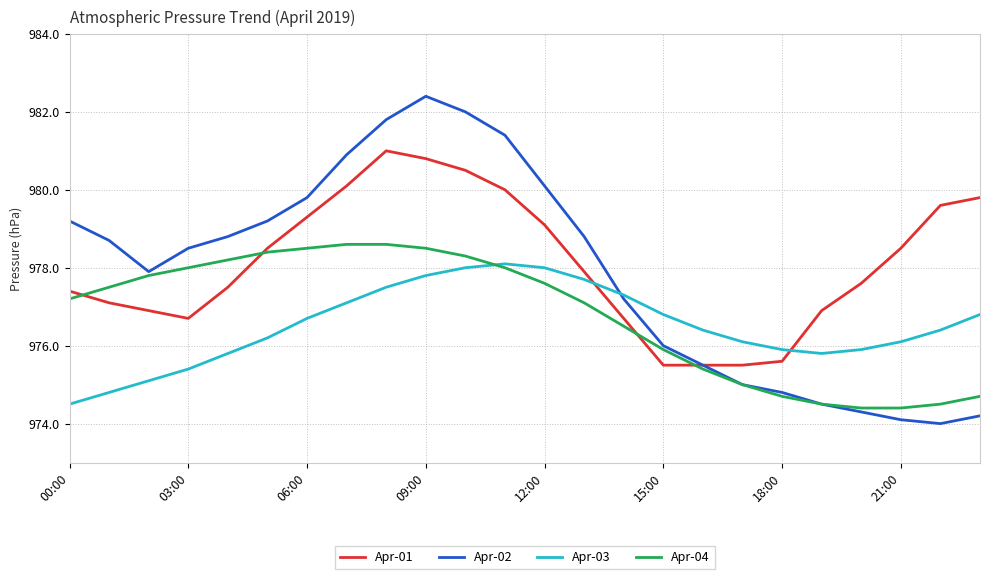

What is the minimum value shown in the chart?

974.0